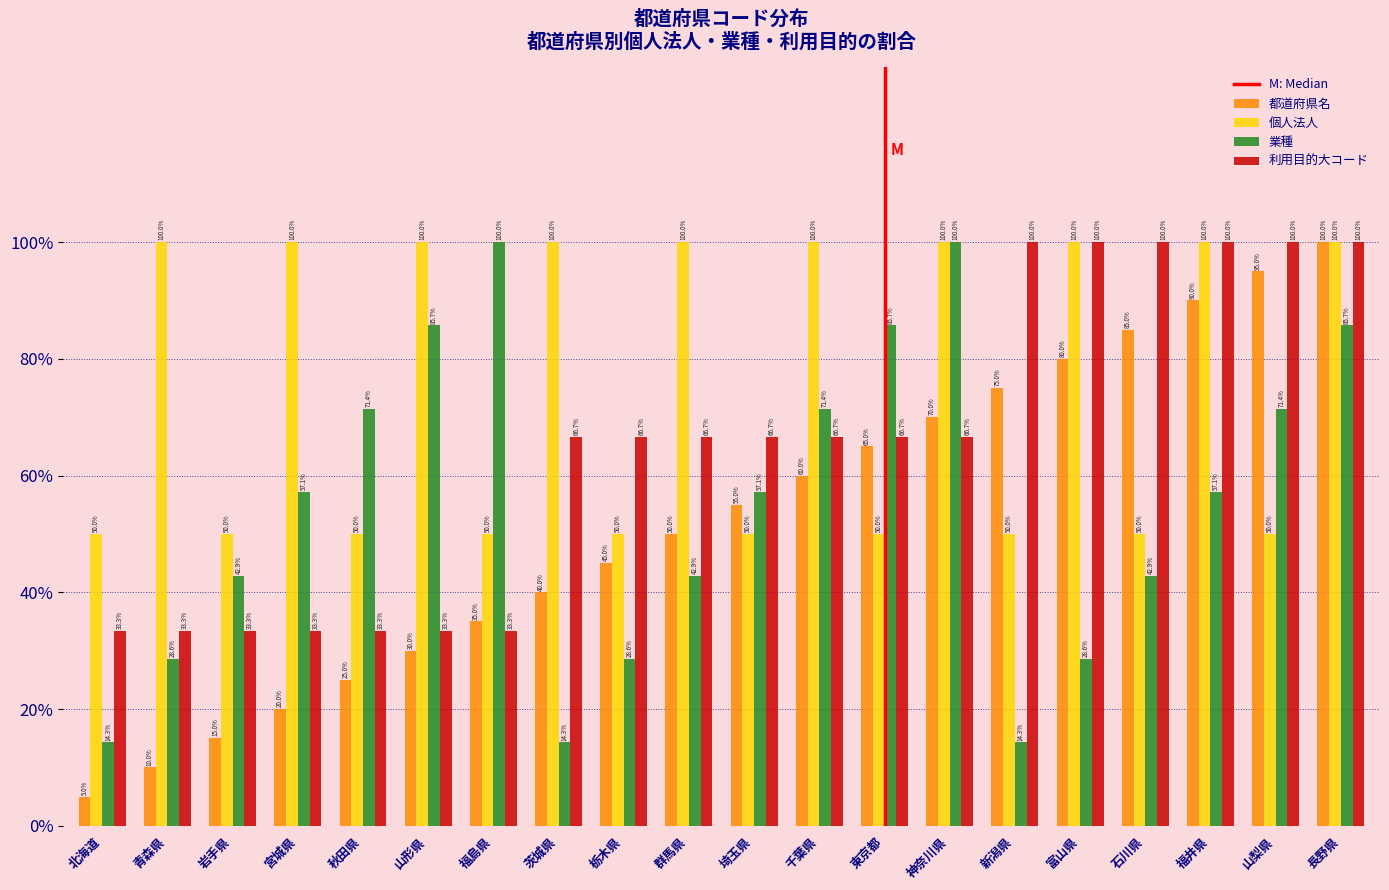

How many data points in 利用目的大コード are above 66?

13